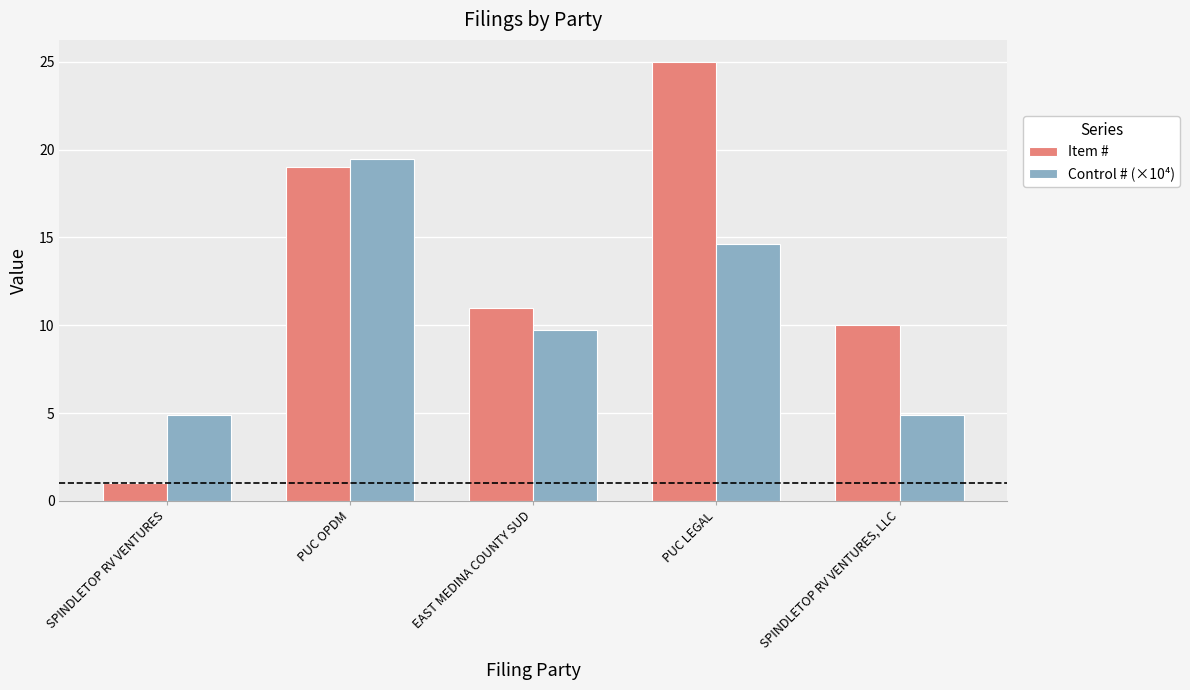

What are all the series names shown in the legend?

Item #, Control # (×10⁴)